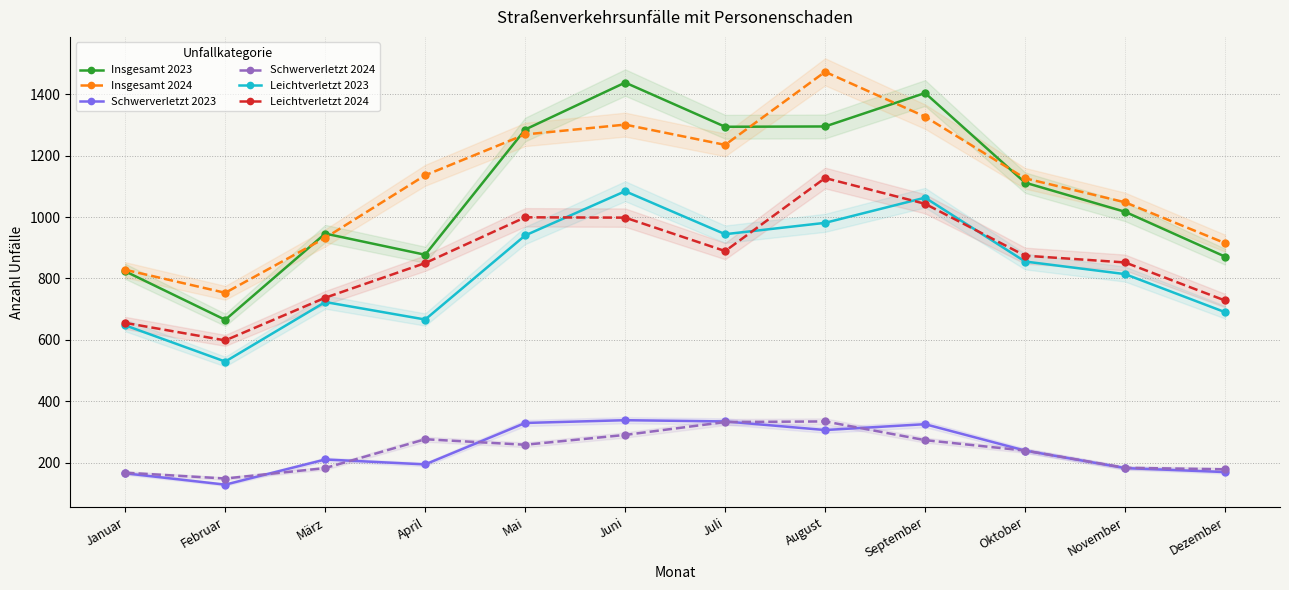

What is the difference between the highest and lowest values at Mai?

1027